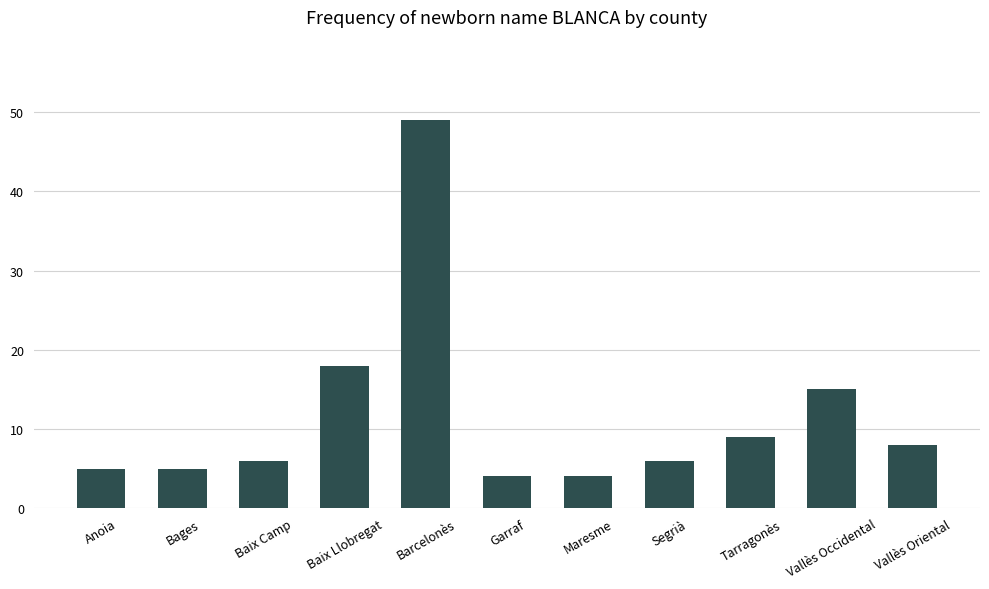

The chart shows a value of 6 at Segrià. True or false?

True